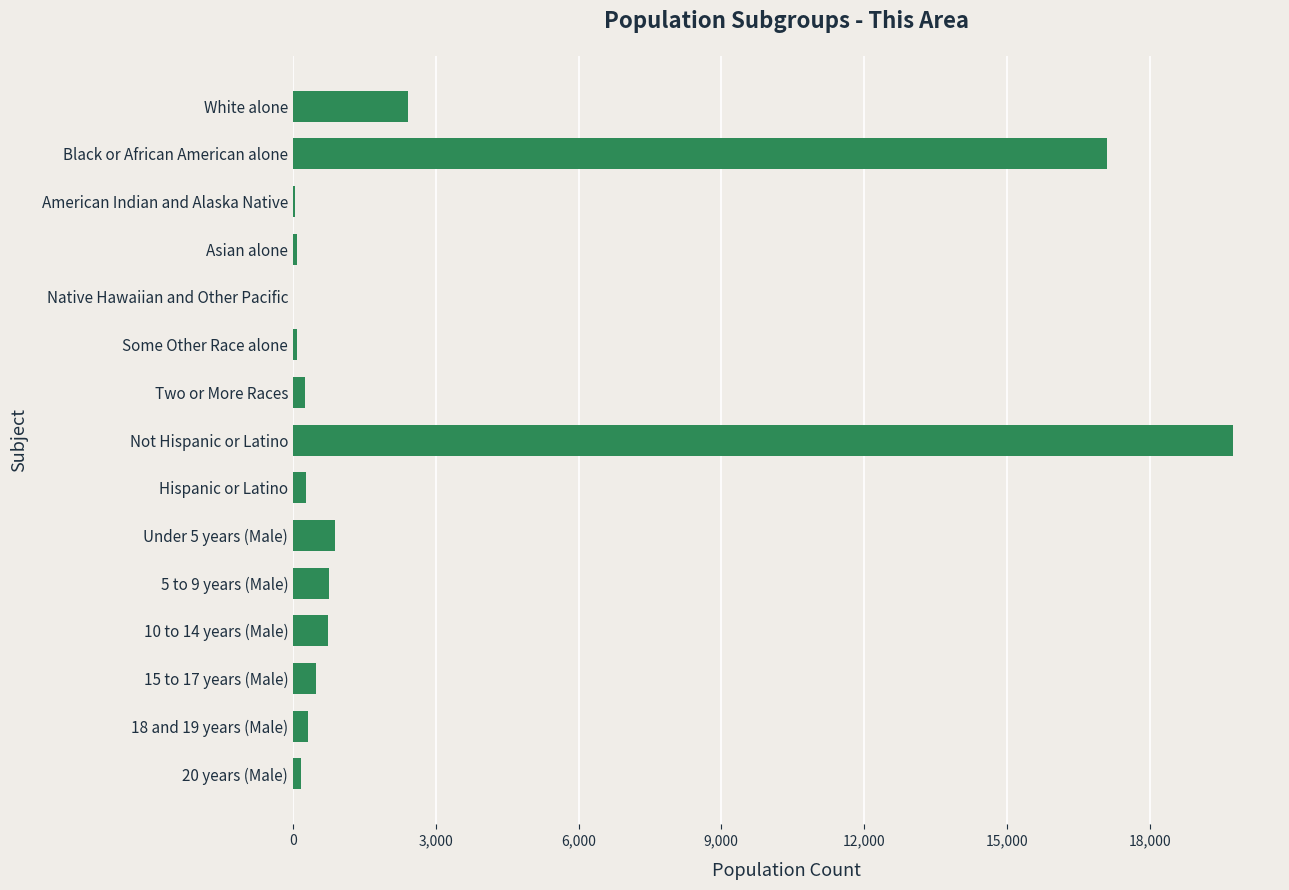

Is it true that the value at 5 to 9 years (Male) is 748?

True